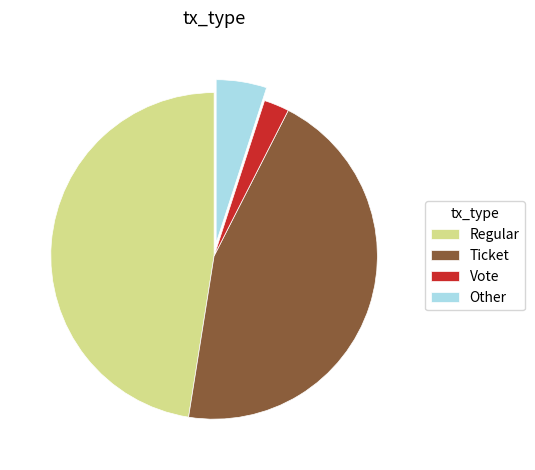

Is it true that Regular is 48% of the pie?

True